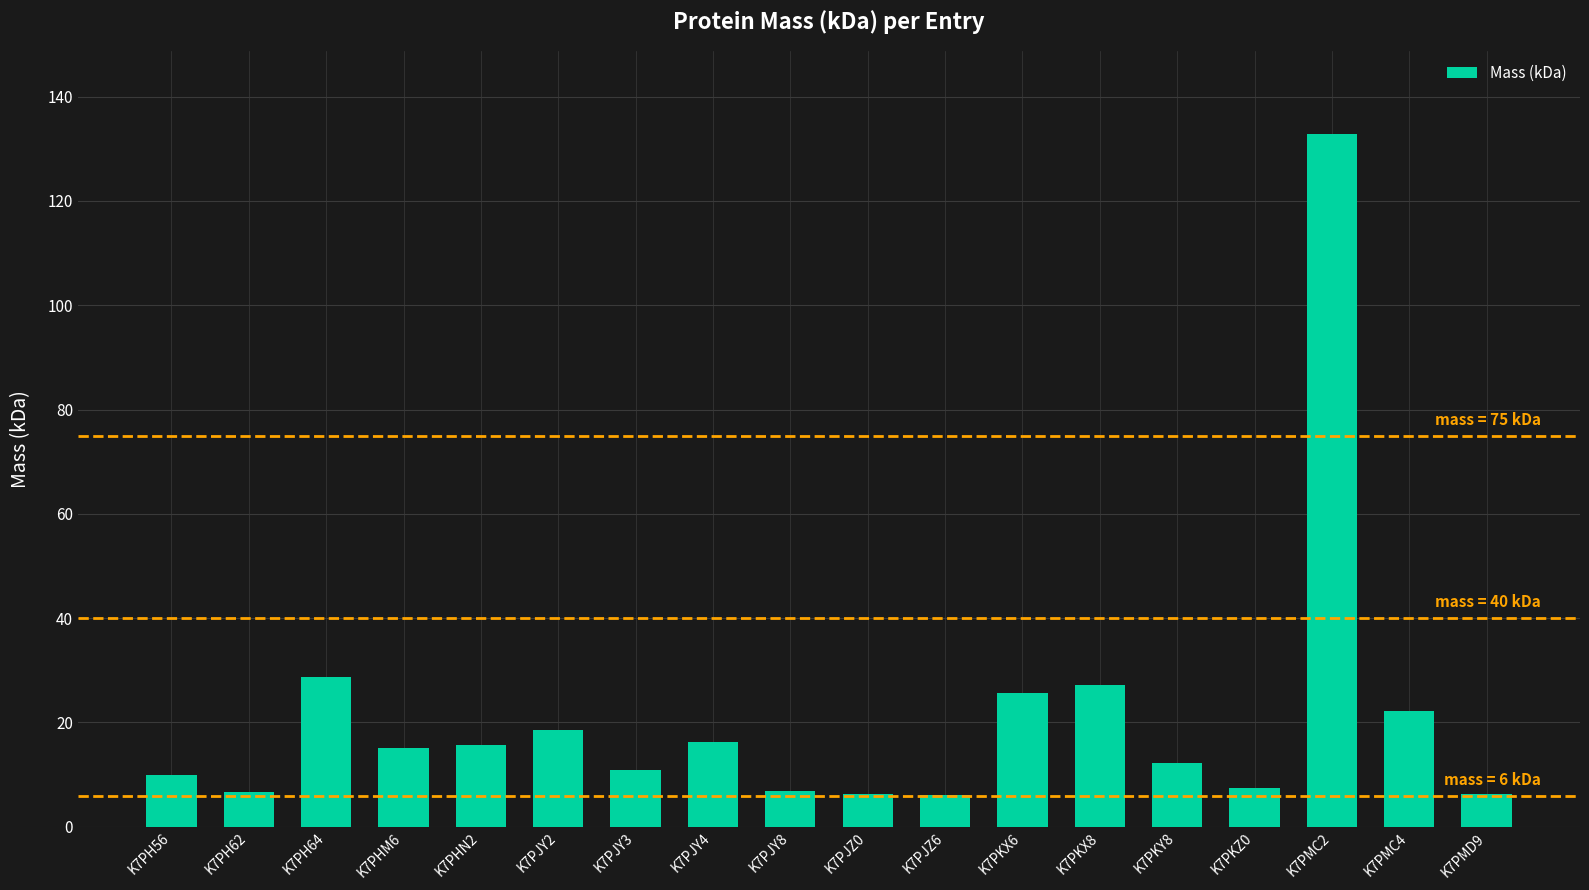

What is the greatest value displayed?

132.8